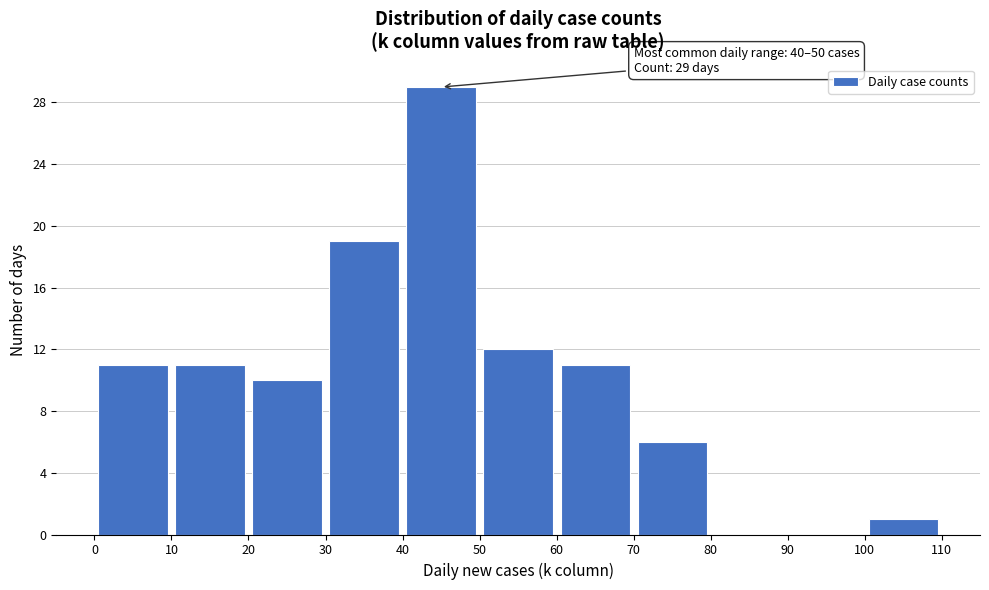

Over which range of the x-axis is the bar tallest?

40 to 50